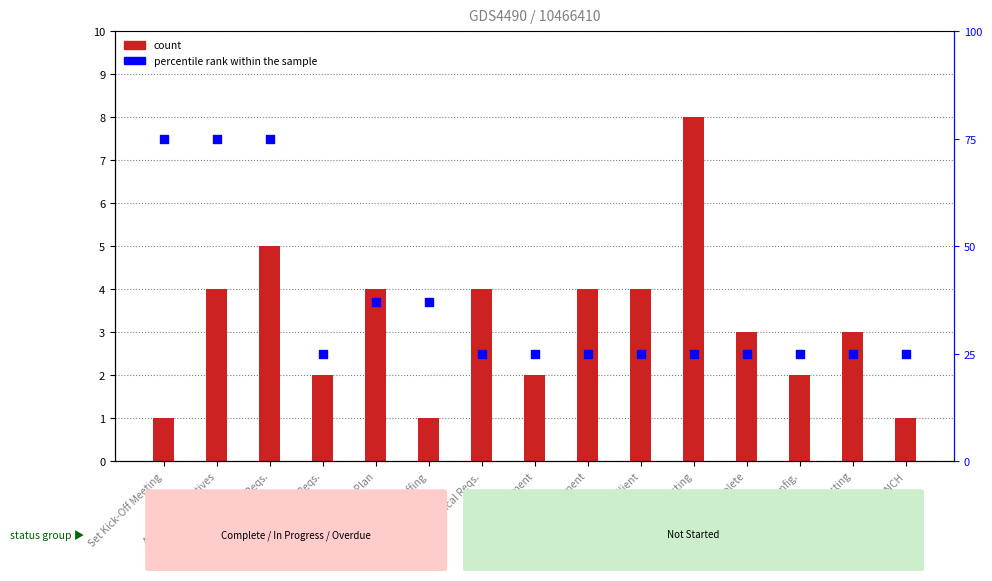

Which series has the largest total across all categories?

percentile rank within the sample